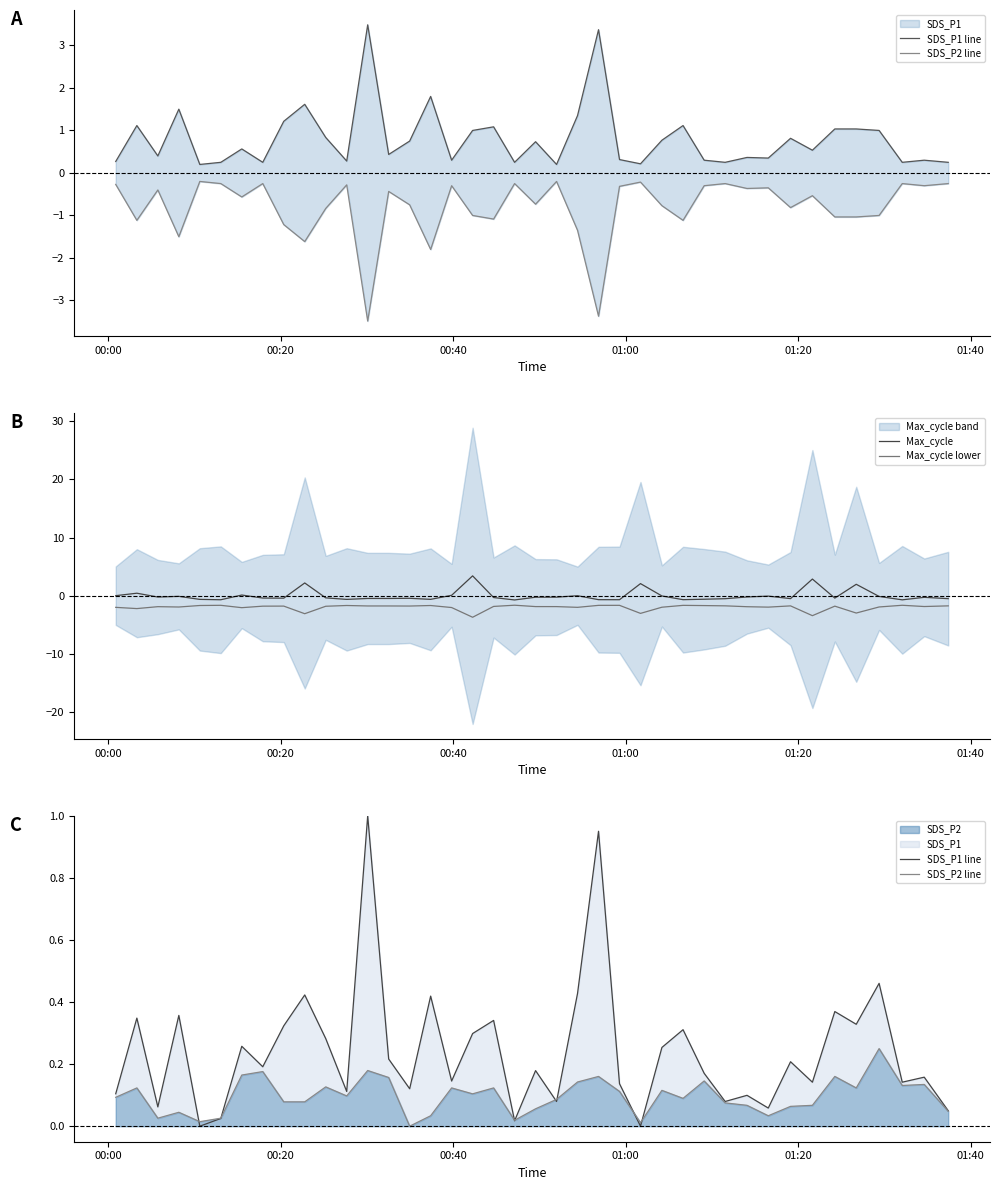

What is the maximum value for Max_cycle?

3.4